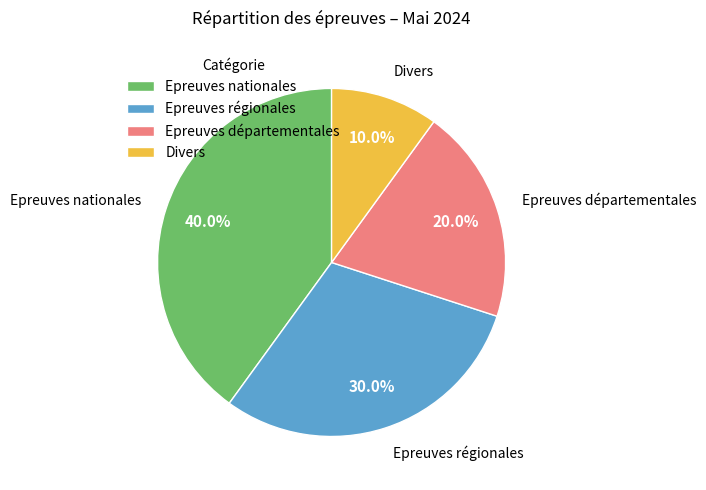

Which slice is the largest?

Epreuves nationales